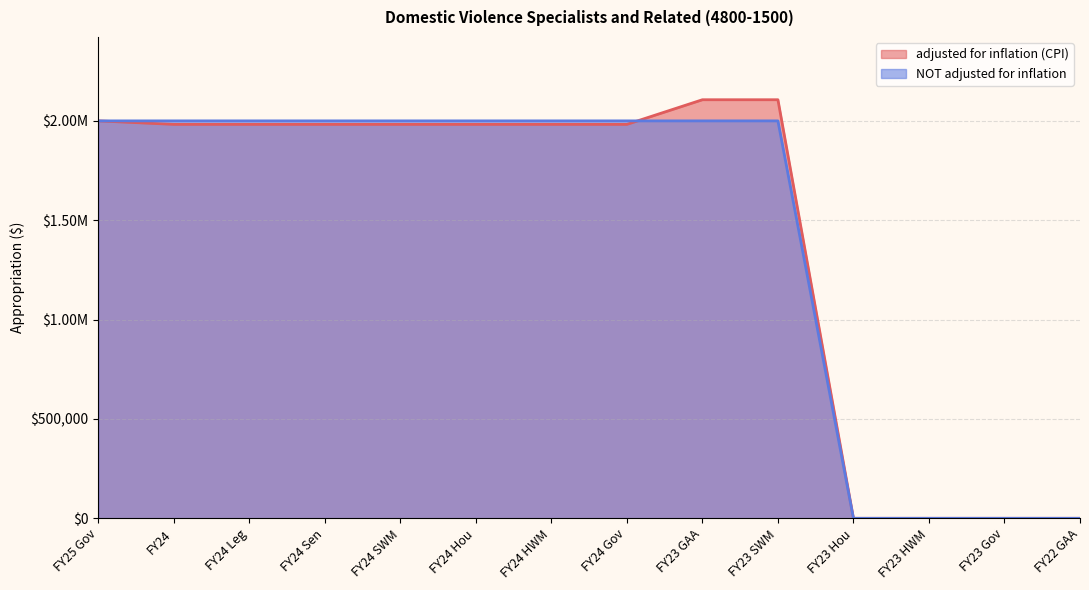

At how many categories does at least one series exceed 365975?

10